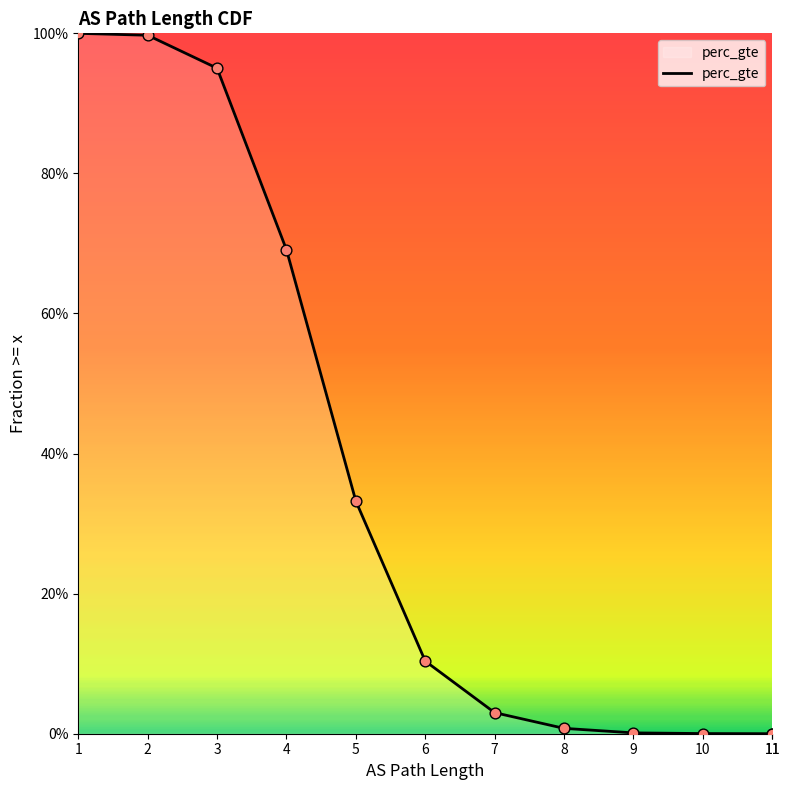

Which has a higher value, 11 or 7?

7